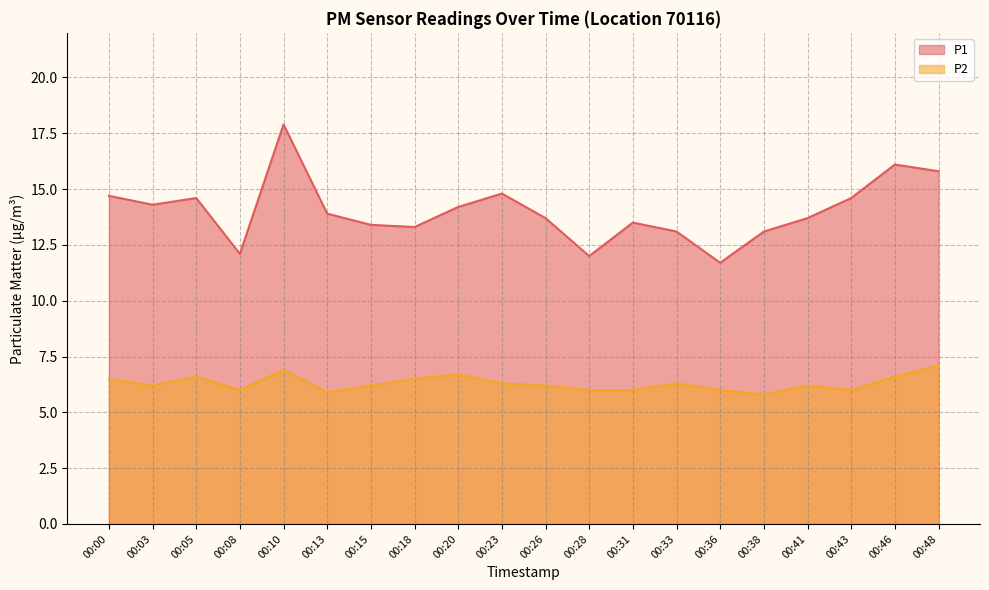

How many lines are shown in the chart?

2